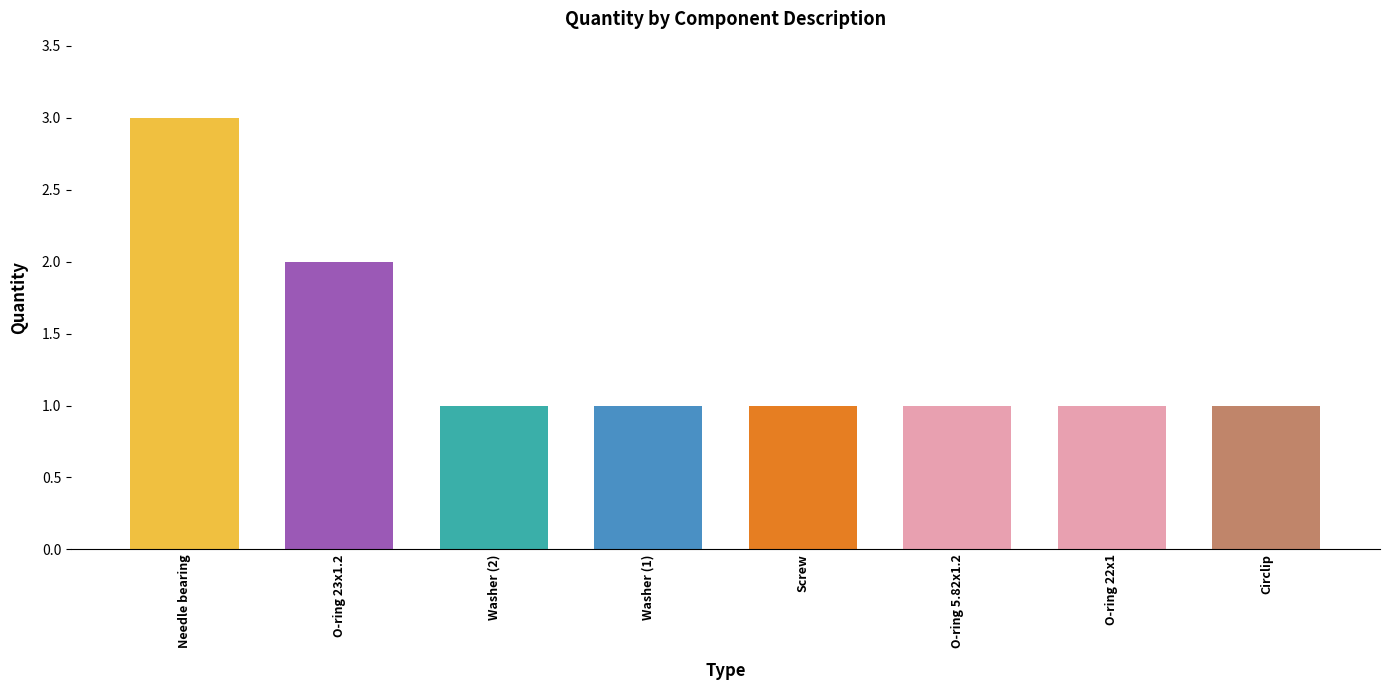

What is the label of the 3rd bar from the left?

Washer (2)